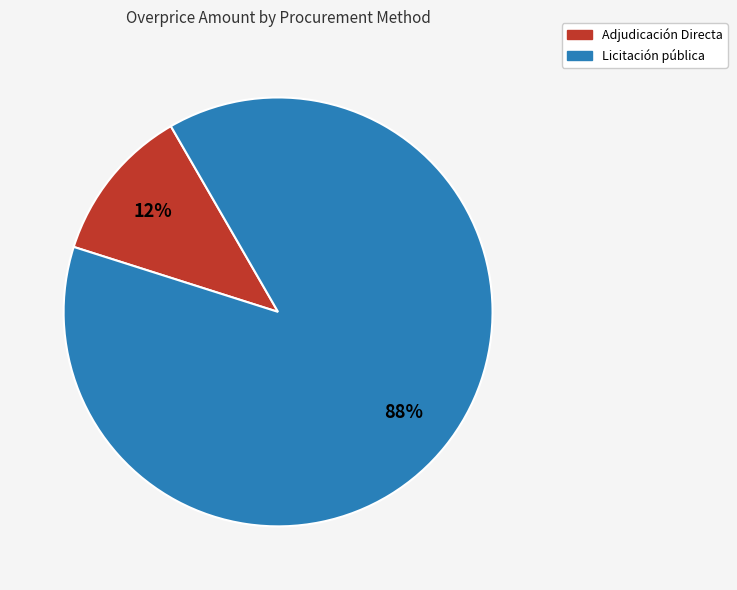

Between Licitación pública and Adjudicación Directa, which is larger?

Licitación pública